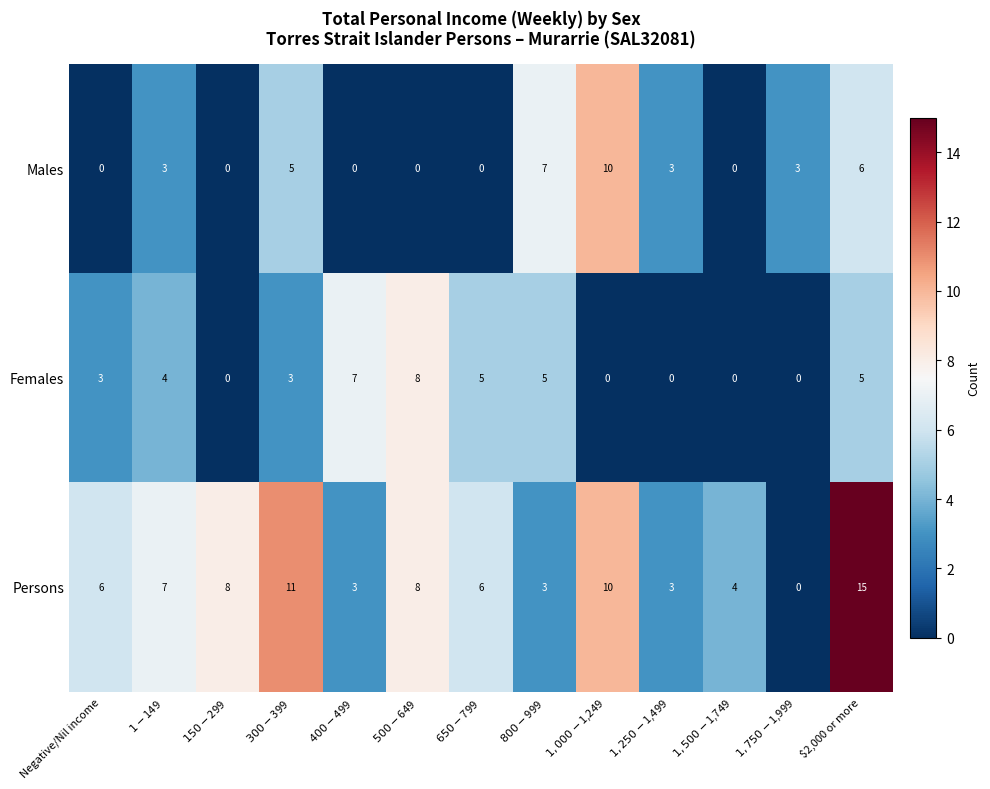

What is the maximum value shown in the chart?

15